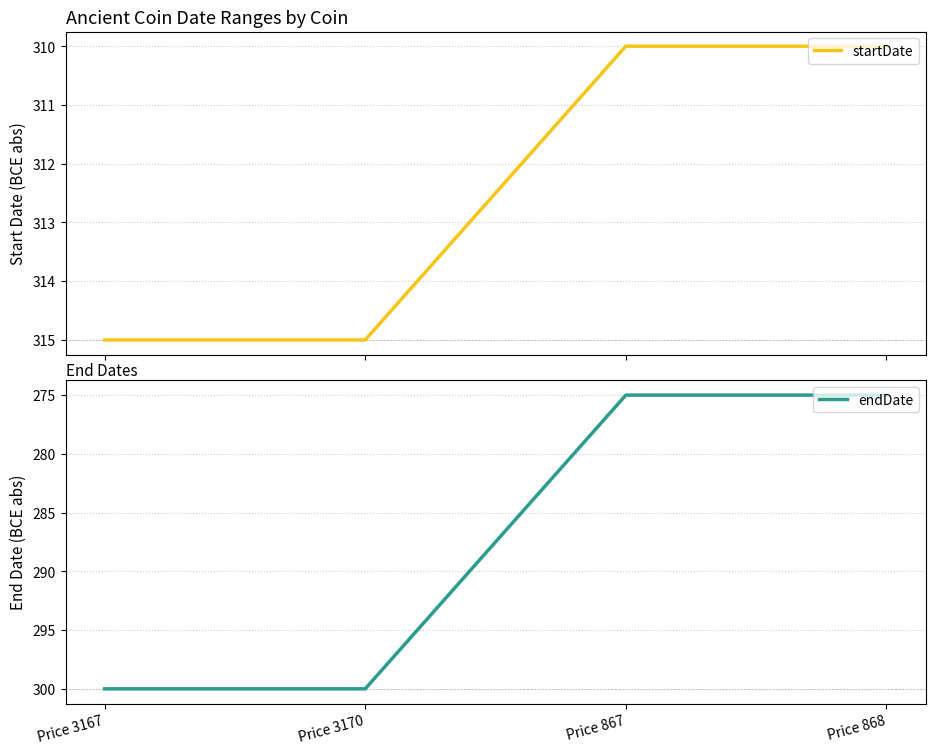

What is the highest value of the endDate series?

-275